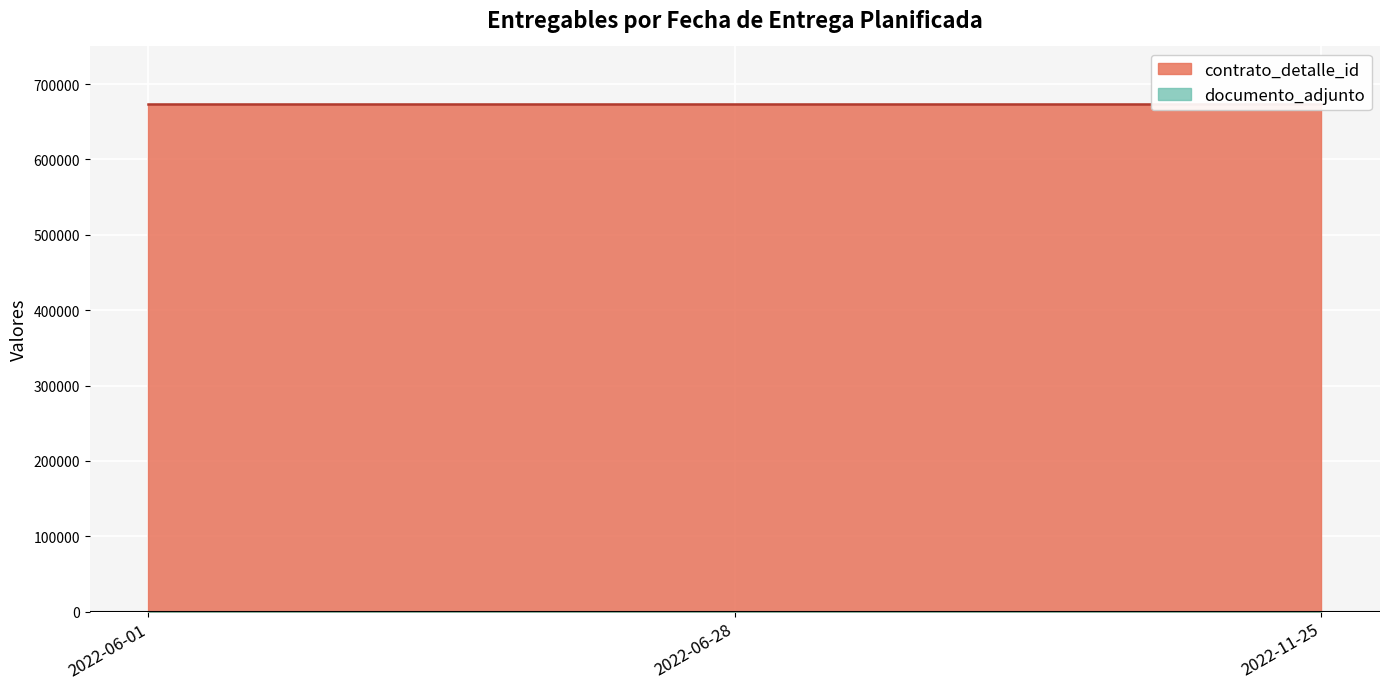

Which series has the largest total across all categories?

contrato_detalle_id